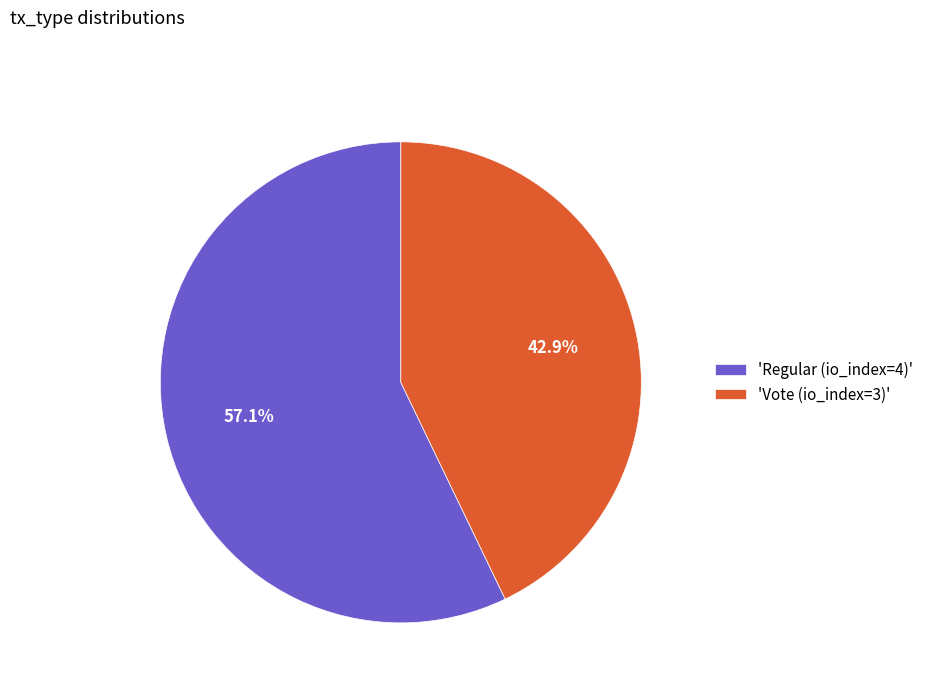

Count the number of slices in the pie.

2